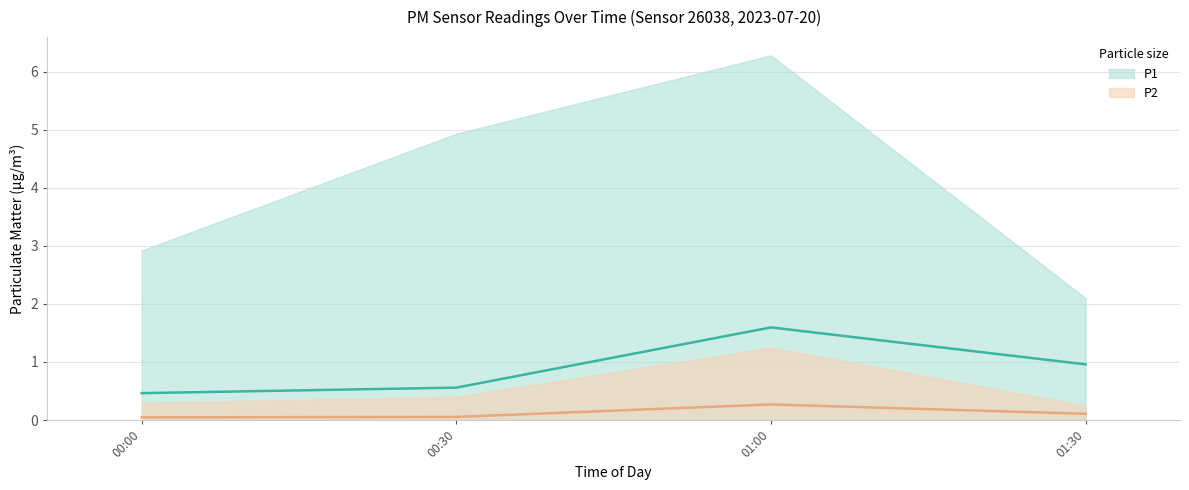

What is the highest value of the P1 series?

1.5